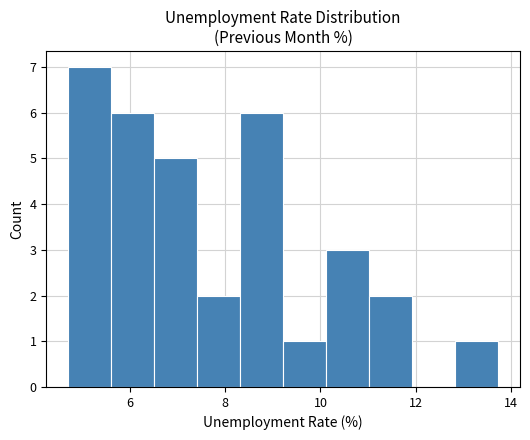

Reading left to right, list every bar in this chart as the range it spans on the x-axis followed by its height. Neither the bar edges nor the heights are printed on the chart, so give them approximately, as read against the axes.

4.6 to 5.6: 7
5.6 to 6.6: 6
6.6 to 7.4: 5
7.4 to 8.4: 2
8.4 to 9.2: 6
9.2 to 10.2: 1
10.2 to 11.0: 3
11.0 to 12.0: 2
12.0 to 12.8: 0
12.8 to 13.8: 1